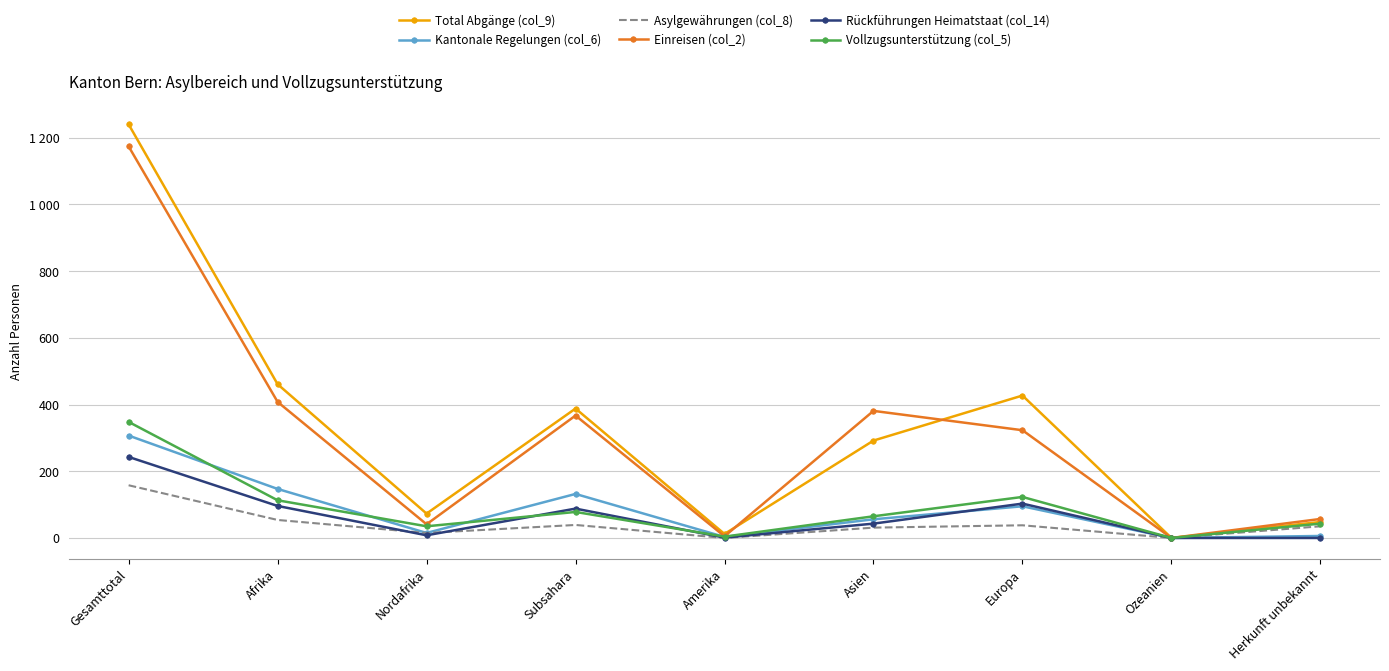

Is the value of Vollzugsunterstützung (col_5) at Subsahara greater than the value of Rückführungen Heimatstaat (col_14) at Gesamttotal?

No